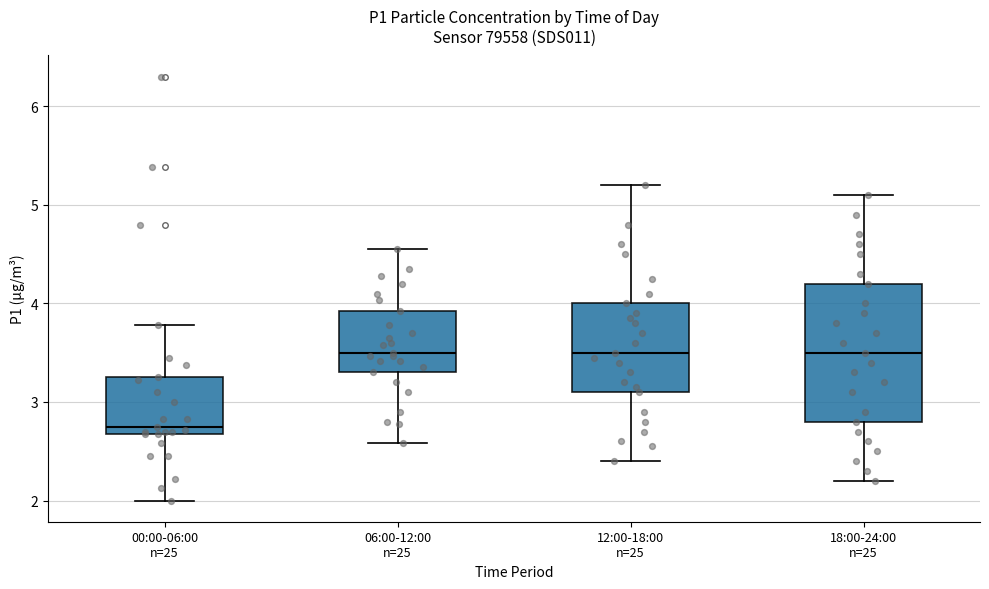

Where does the upper whisker of the box for 12:00-18:00 n=25 end on the y-axis? The values are not printed on the chart, so give them approximately, as read against the axis.

5.2